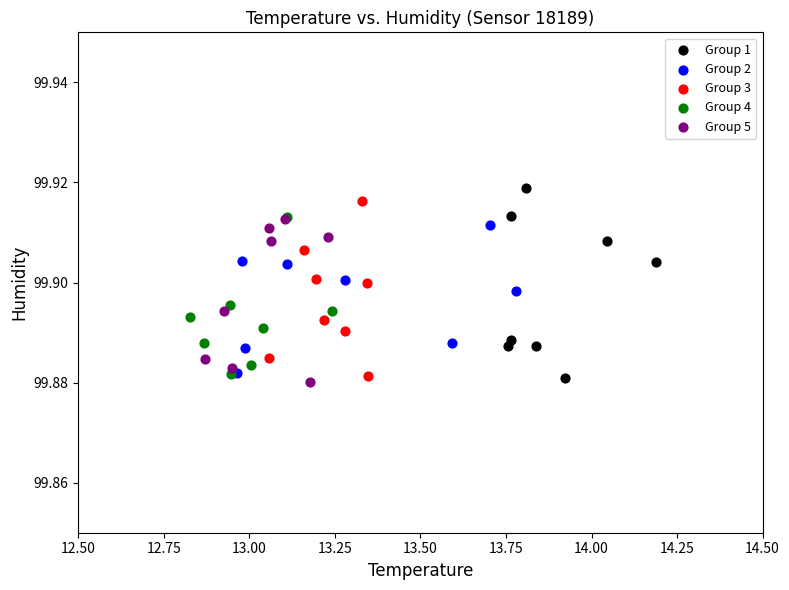

Which series has the widest spread of Y values?

Group 1